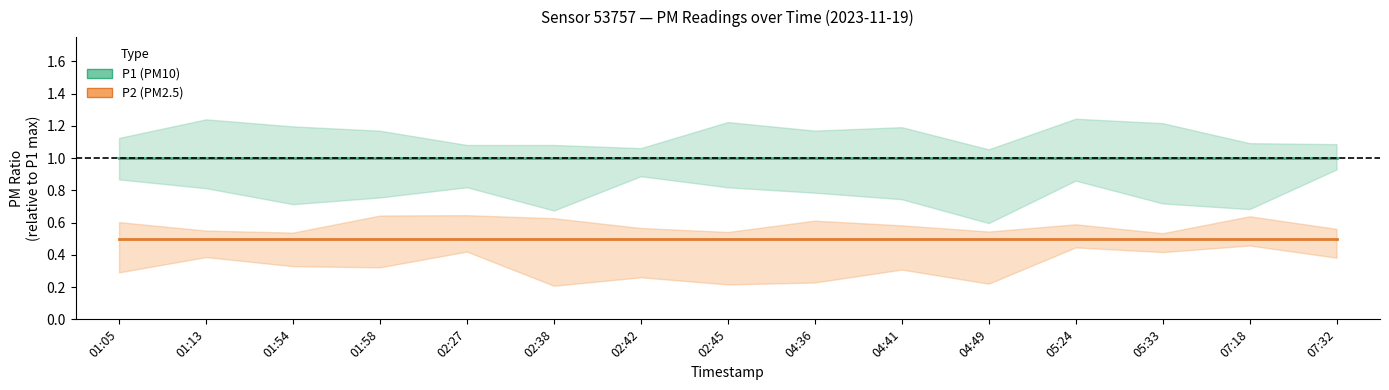

True or false: P2 and P1 cross at least once.

False